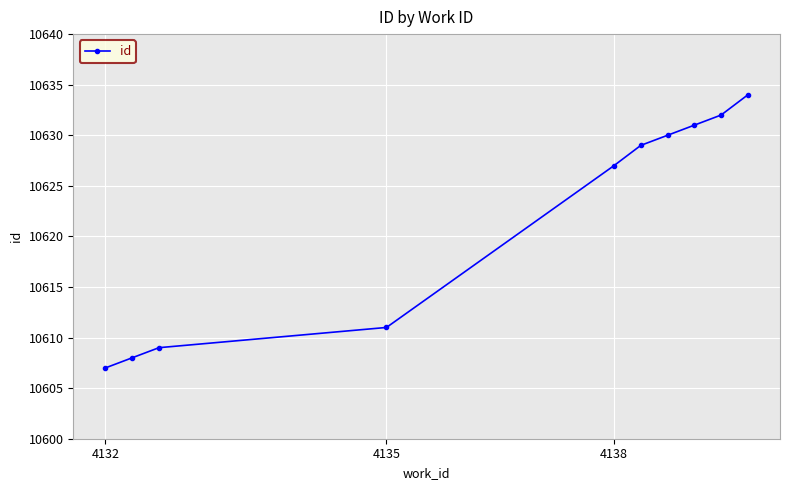

How many lines are shown in the chart?

1